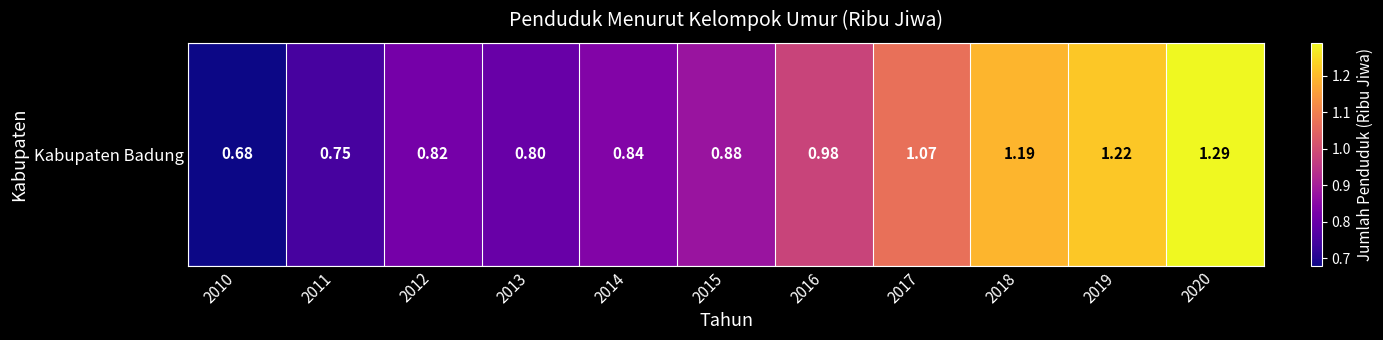

At which category does the chart reach its peak across all series?

2020